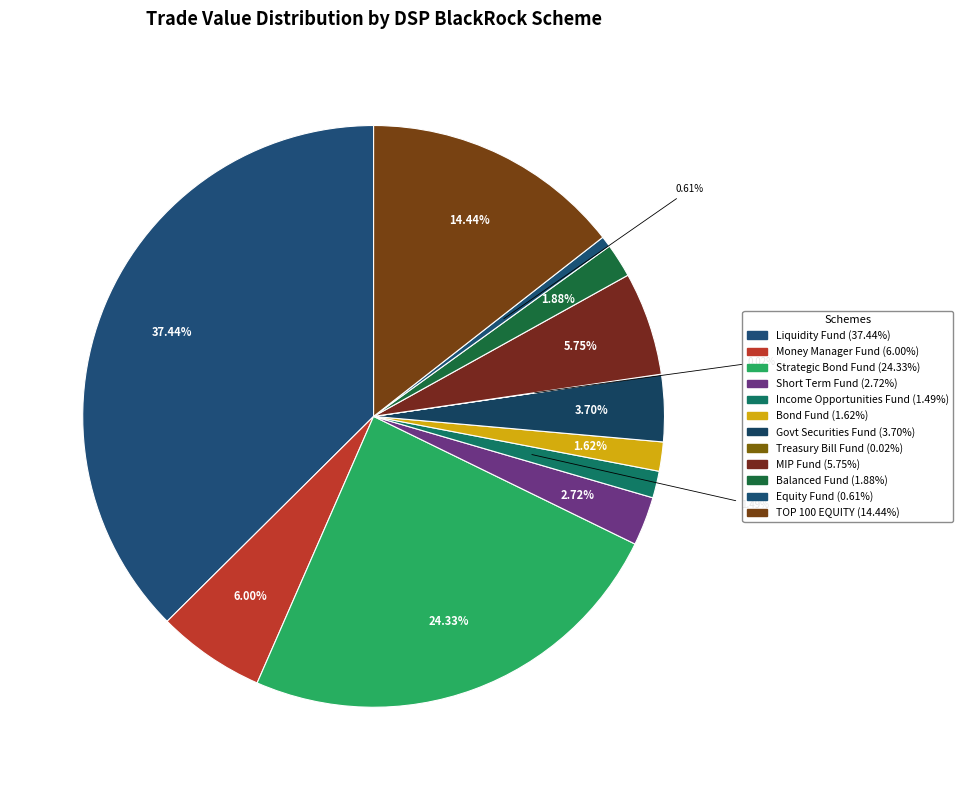

Is there a majority slice in this chart?

No